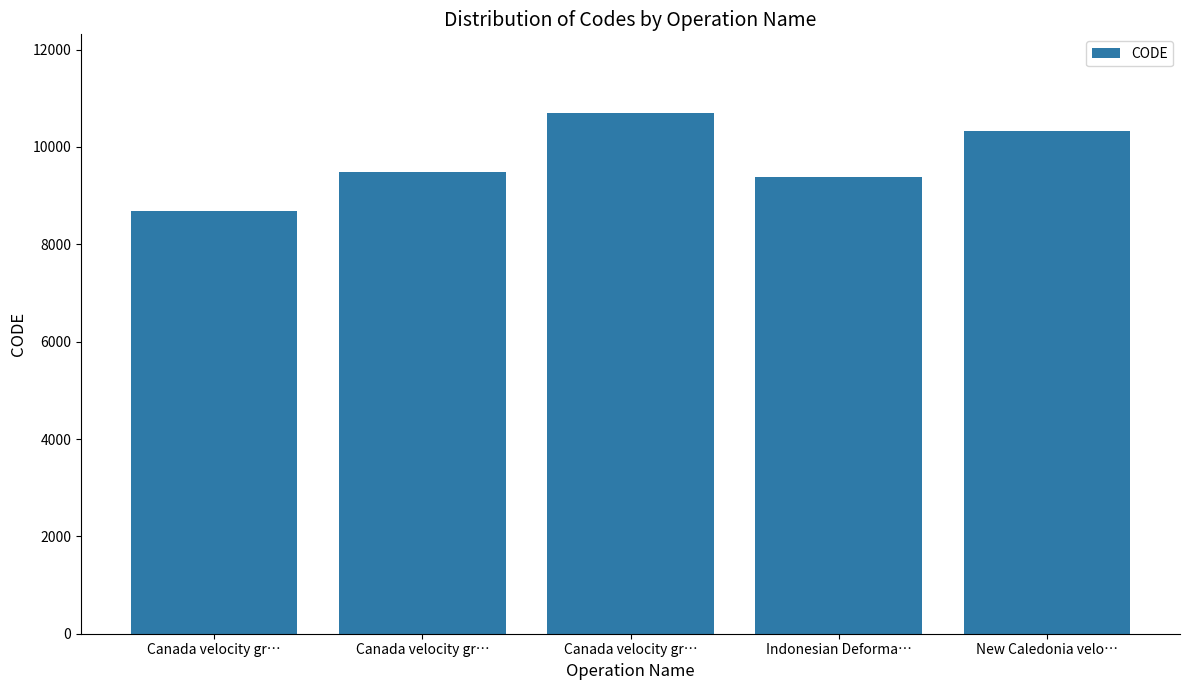

What is the sum of all values?

48564